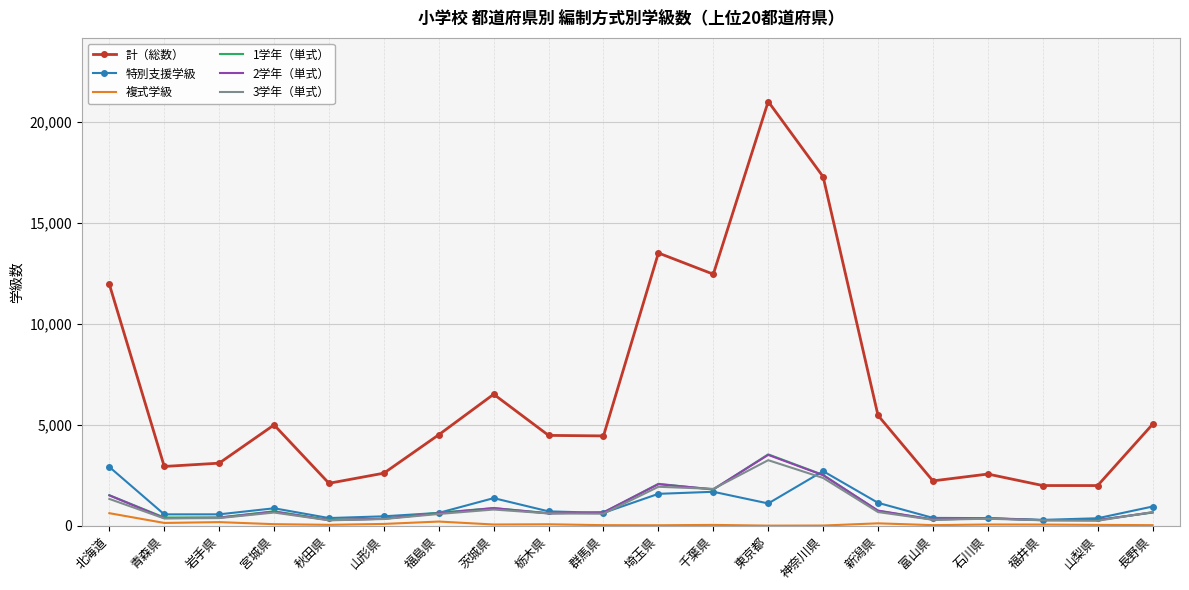

What is the greatest value displayed?

21005